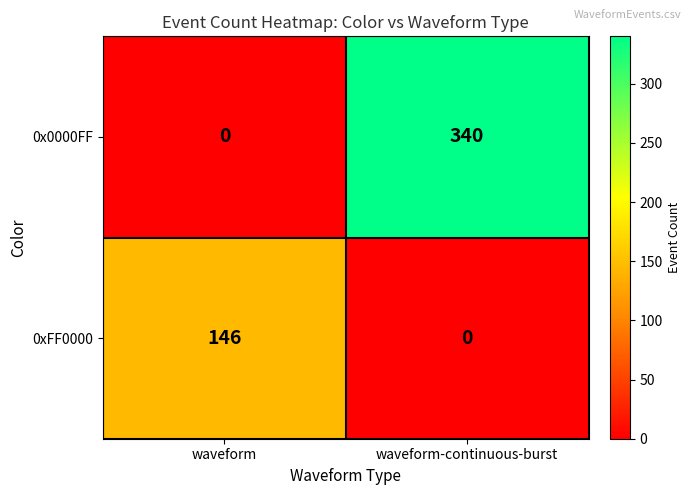

Rank the series by their maximum value, from lowest to highest.

0xFF0000, 0x0000FF